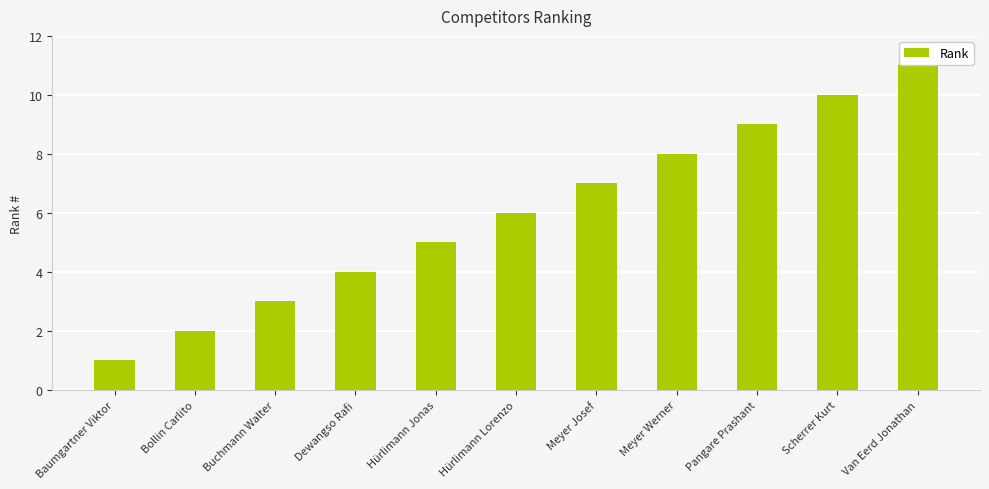

What is the label of the 5th bar from the left?

Hürlimann Jonas